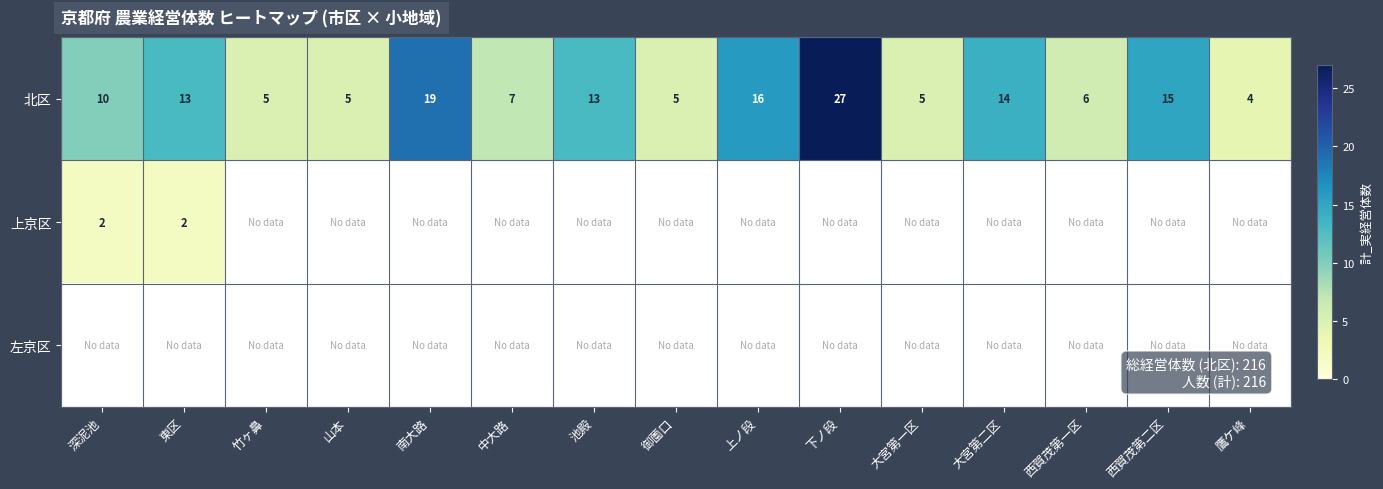

Where is 北区 nearest to the value 15?

西賀茂第二区